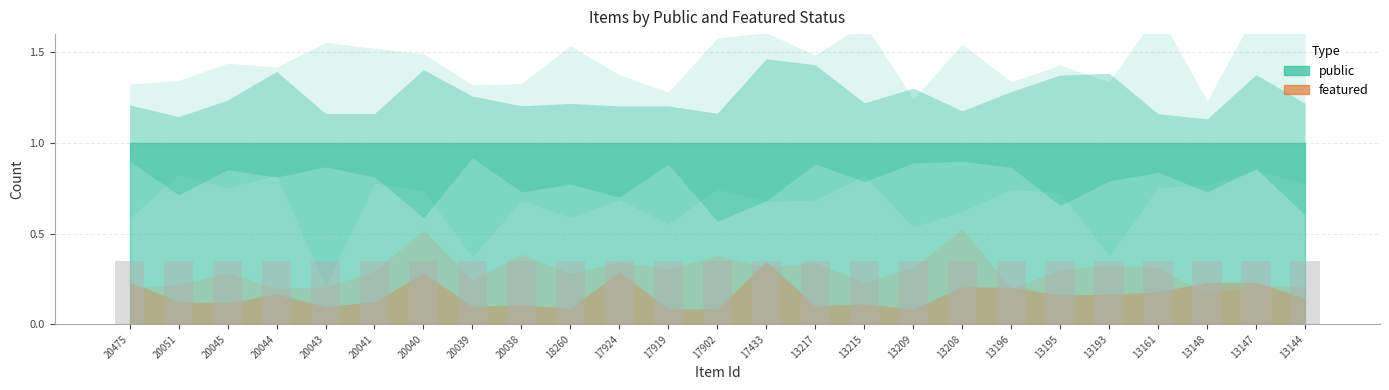

What is the total value across all series at 13215?

1